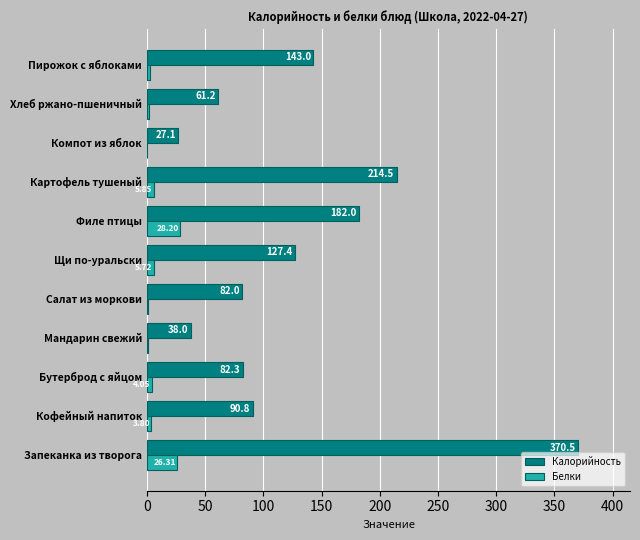

Which series changed the most between Салат из моркови and Филе птицы?

Калорийность